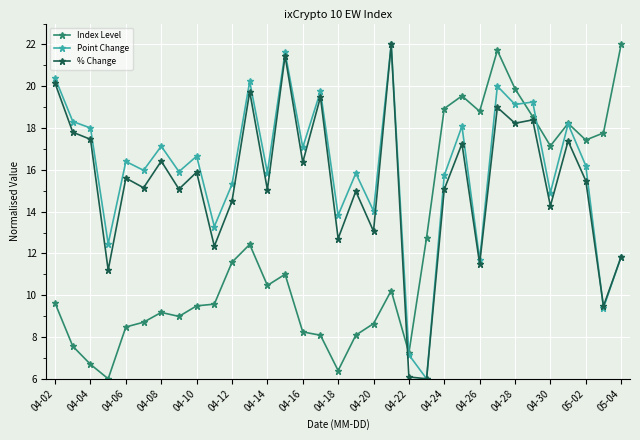

What is the minimum value shown in the chart?

6.0